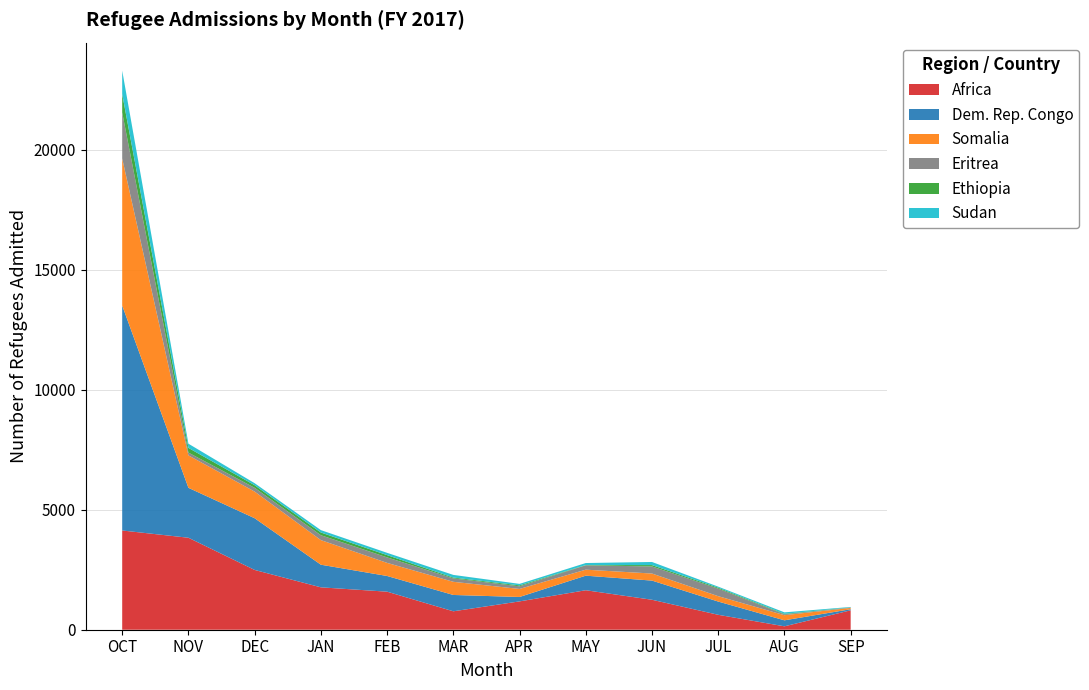

Reading left to right, extract all data points from this chart.

Africa: OCT=4136	NOV=3834	DEC=2492	JAN=1767	FEB=1586	MAR=768	APR=1181	MAY=1646	JUN=1249	JUL=622	AUG=142	SEP=809
Dem. Rep. Congo: OCT=9377	NOV=2081	DEC=2155	JAN=943	FEB=654	MAR=681	APR=184	MAY=607	JUN=799	JUL=552	AUG=250	SEP=46
Somalia: OCT=6130	NOV=1352	DEC=1111	JAN=1025	FEB=546	MAR=548	APR=335	MAY=250	JUN=294	JUL=224	AUG=214	SEP=54
Eritrea: OCT=1917	NOV=116	DEC=157	JAN=204	FEB=229	MAR=143	APR=110	MAY=181	JUN=296	JUL=315	AUG=35	SEP=17
Ethiopia: OCT=766	NOV=196	DEC=109	JAN=113	FEB=95	MAR=34	APR=39	MAY=11	JUN=56	JUL=38	AUG=22	SEP=6
Sudan: OCT=980	NOV=175	DEC=84	JAN=100	FEB=95	MAR=111	APR=62	MAY=85	JUN=130	JUL=44	AUG=61	SEP=17